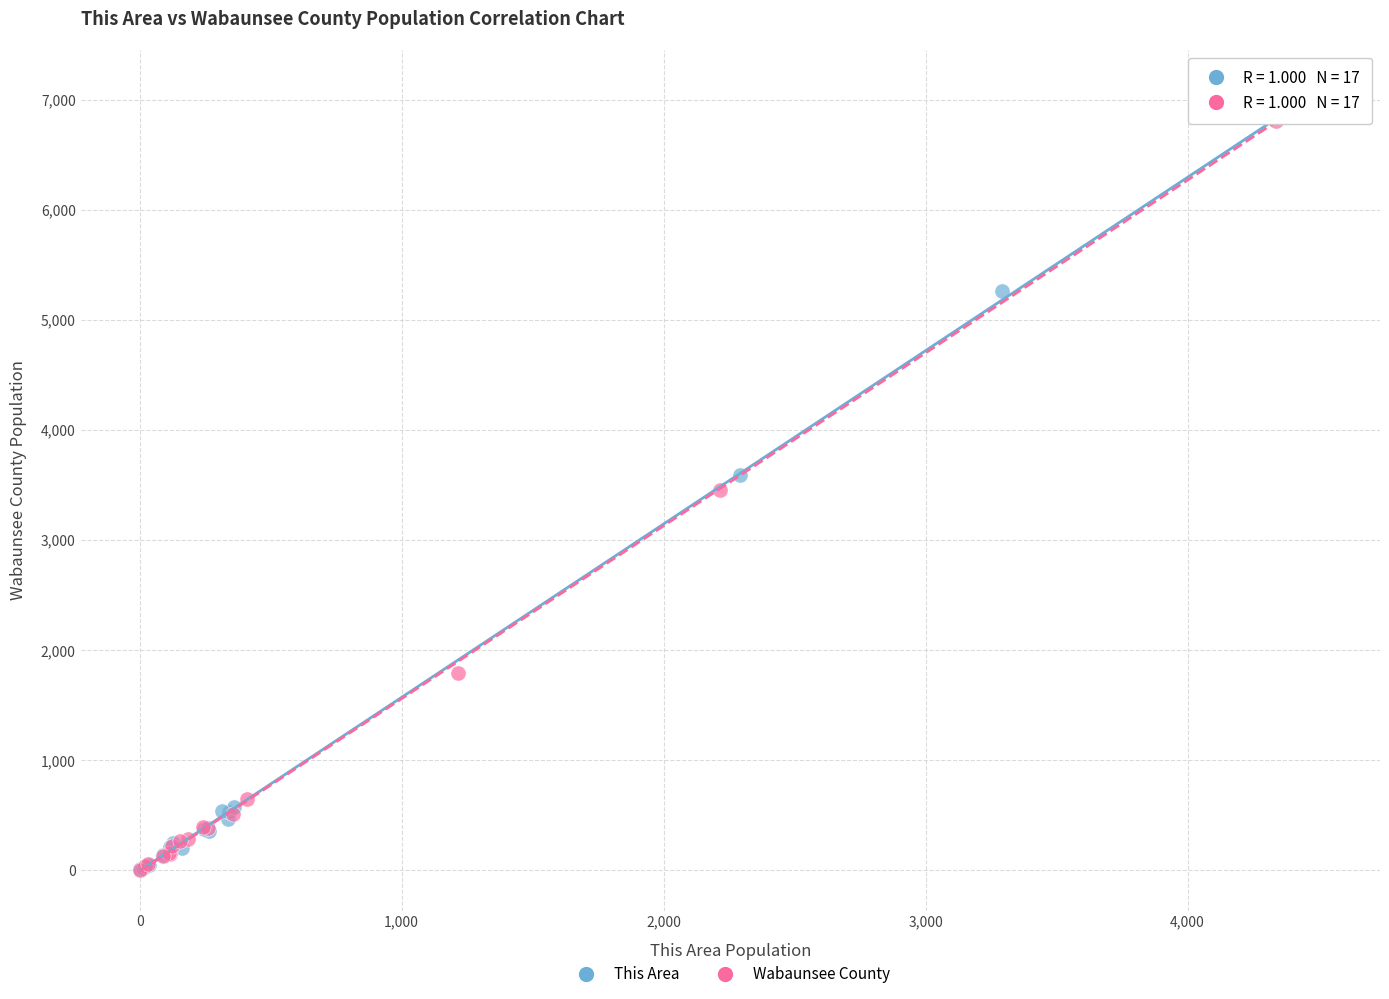

What are all the series names shown in the legend?

This Area, Wabaunsee County